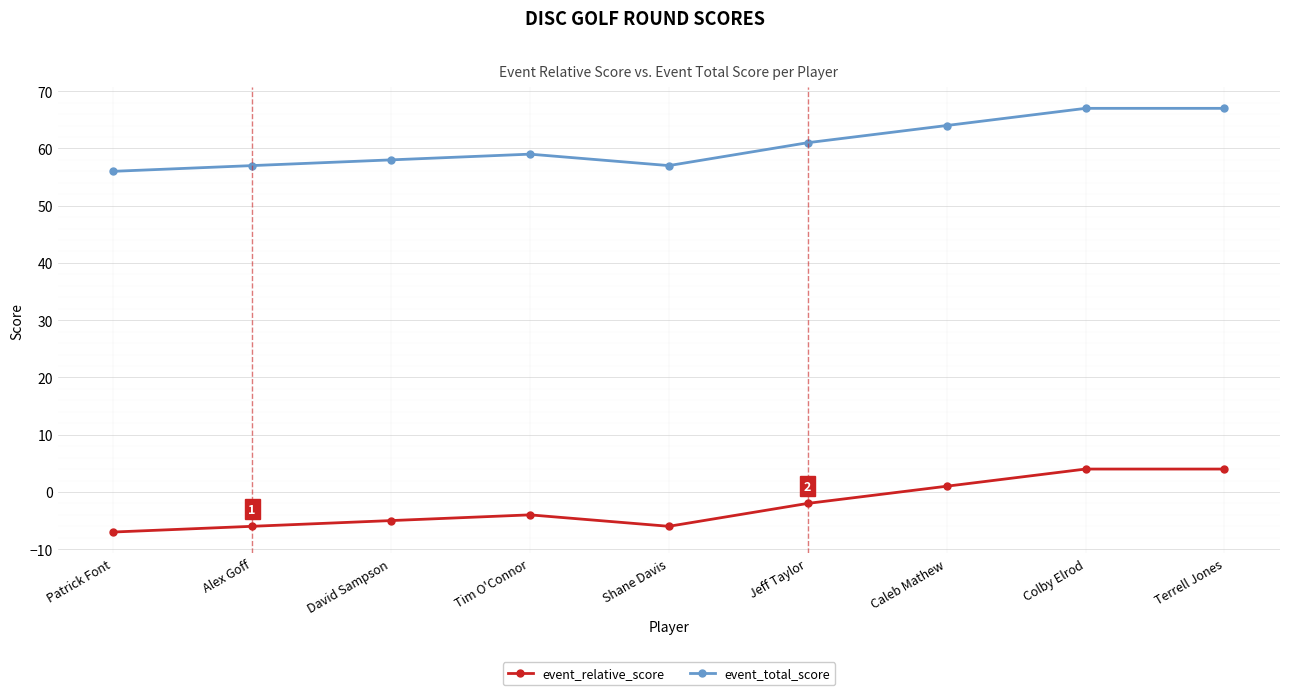

True or false: event_total_score has a value of 67 at Colby Elrod.

True